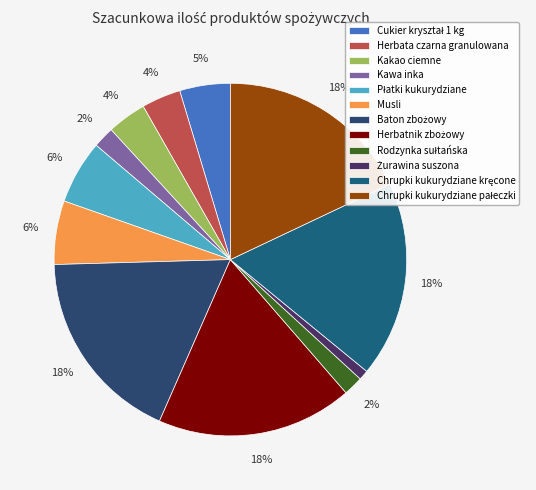

To the nearest percent, what is the combined percentage of Herbata czarna granulowana and Chrupki kukurydziane kręcone?

22%